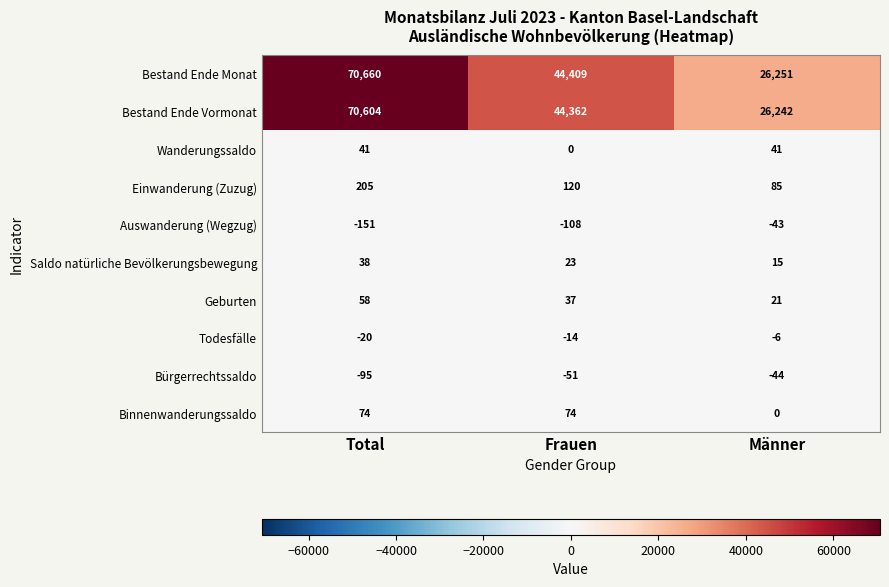

What is the difference between the second highest and minimum values in the Todesfälle series?

6